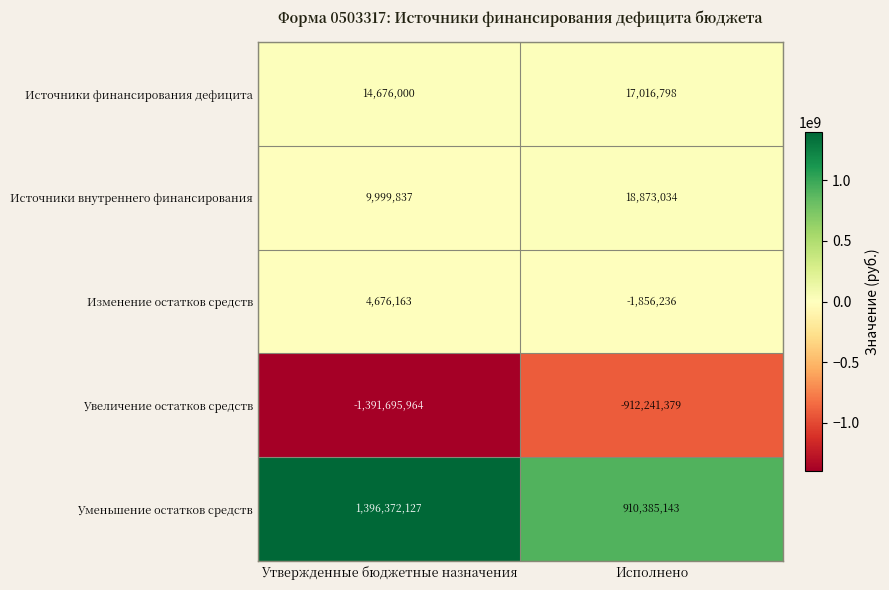

Read the Источники внутреннего финансирования value at Утвержденные бюджетные назначения.

9999837